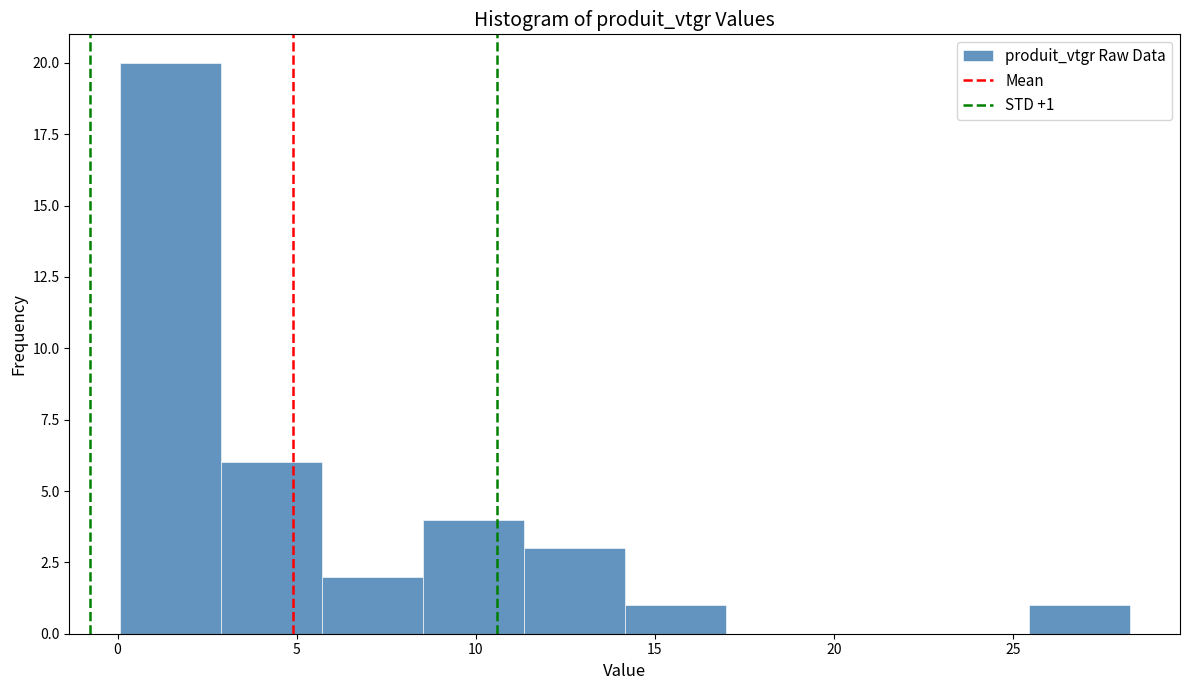

Over which range of the x-axis is the bar tallest?

0.0 to 3.0